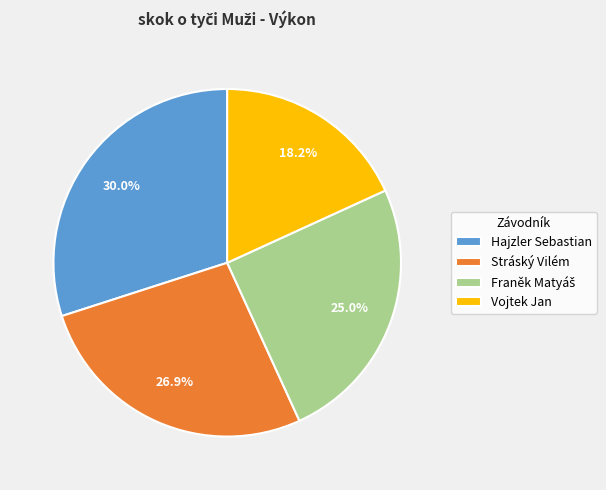

Approximately how many times larger is the value at Vojtek Jan compared to Stráský Vilém?

0.7